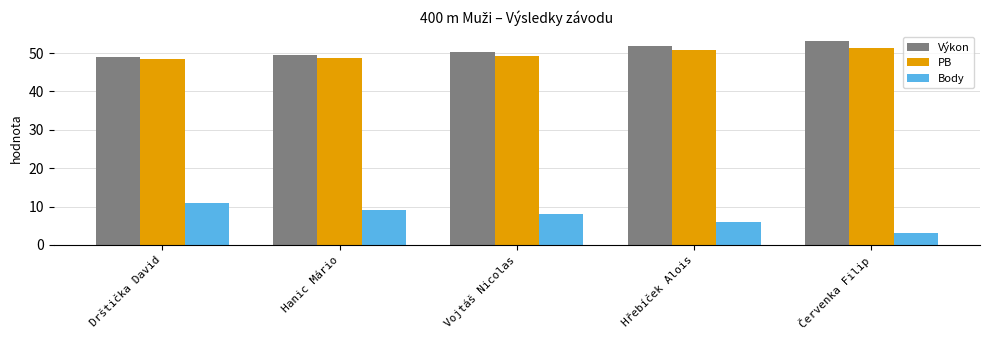

What is the sum of all Body values?

37.0